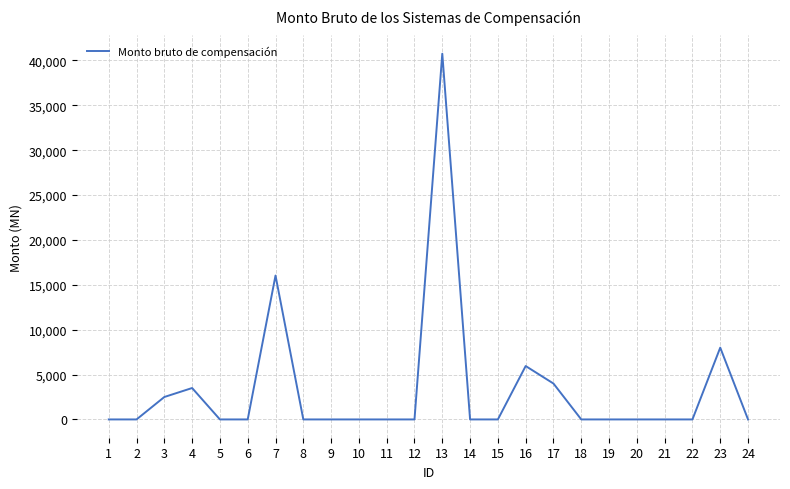

At which category does the data reach its first local peak?

4